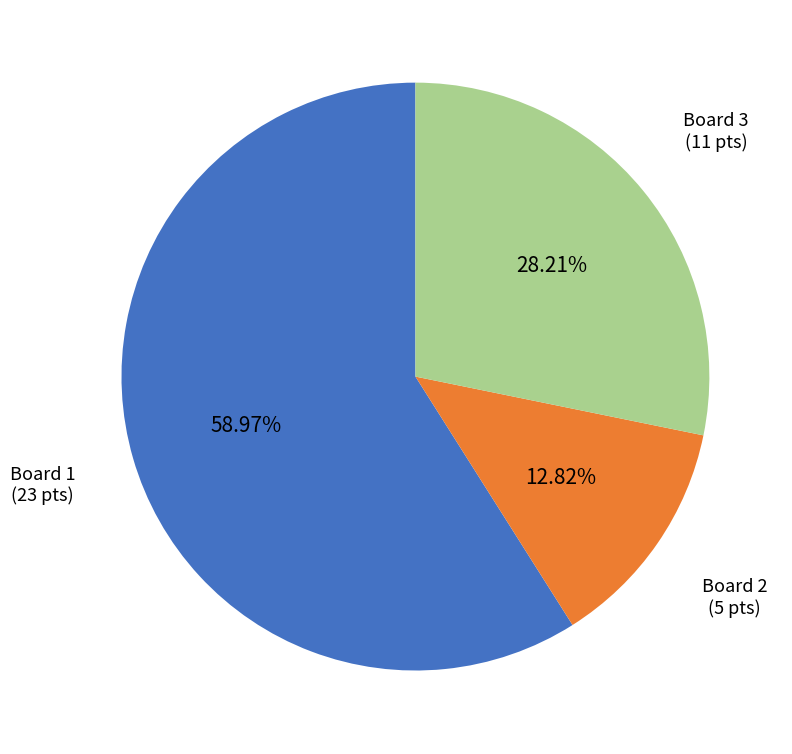

Is there a majority slice in this chart?

Yes